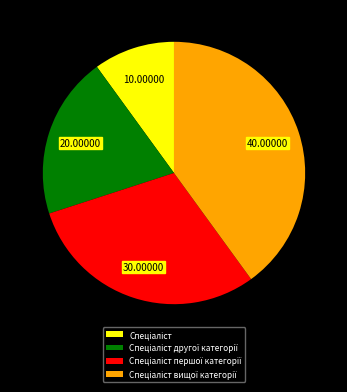

How many slices are in this pie chart?

4